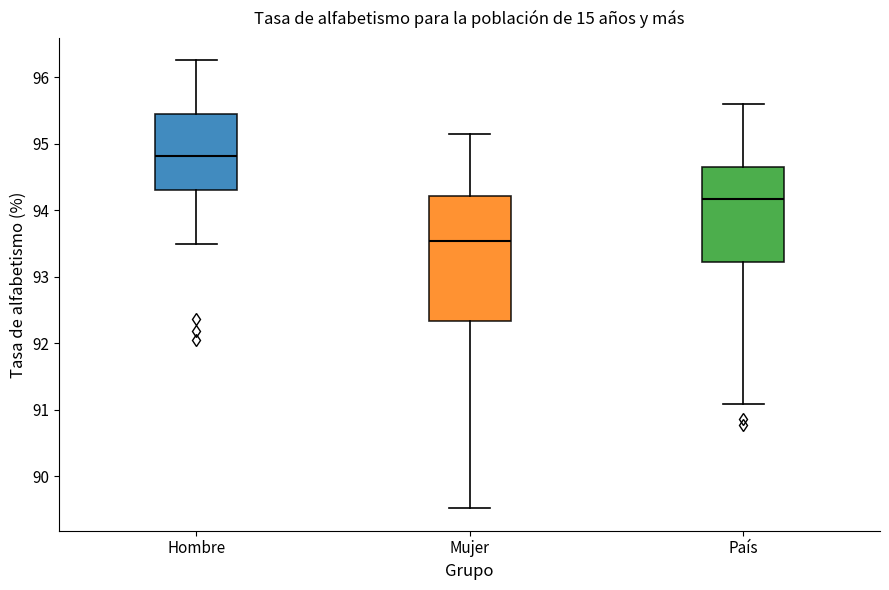

Comparing the boxes themselves (not the whiskers), which one is the tallest?

Mujer